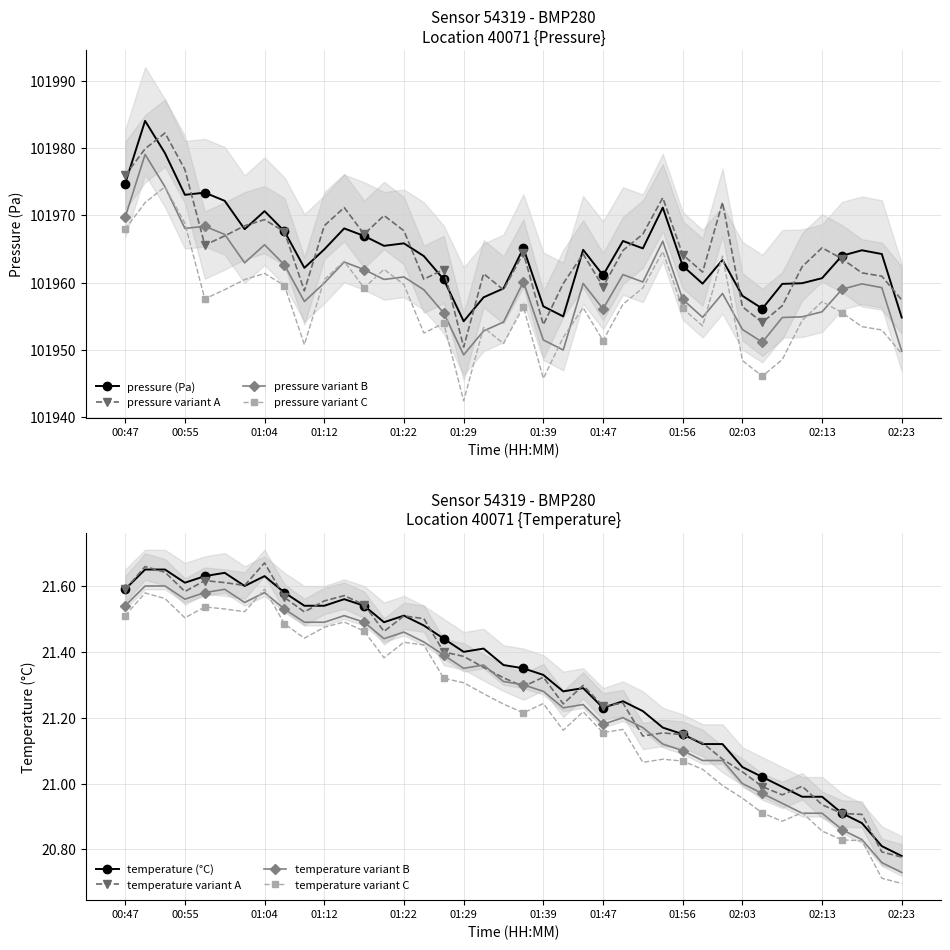

Is it true that temperature equals 13.1 at 01:47?

False